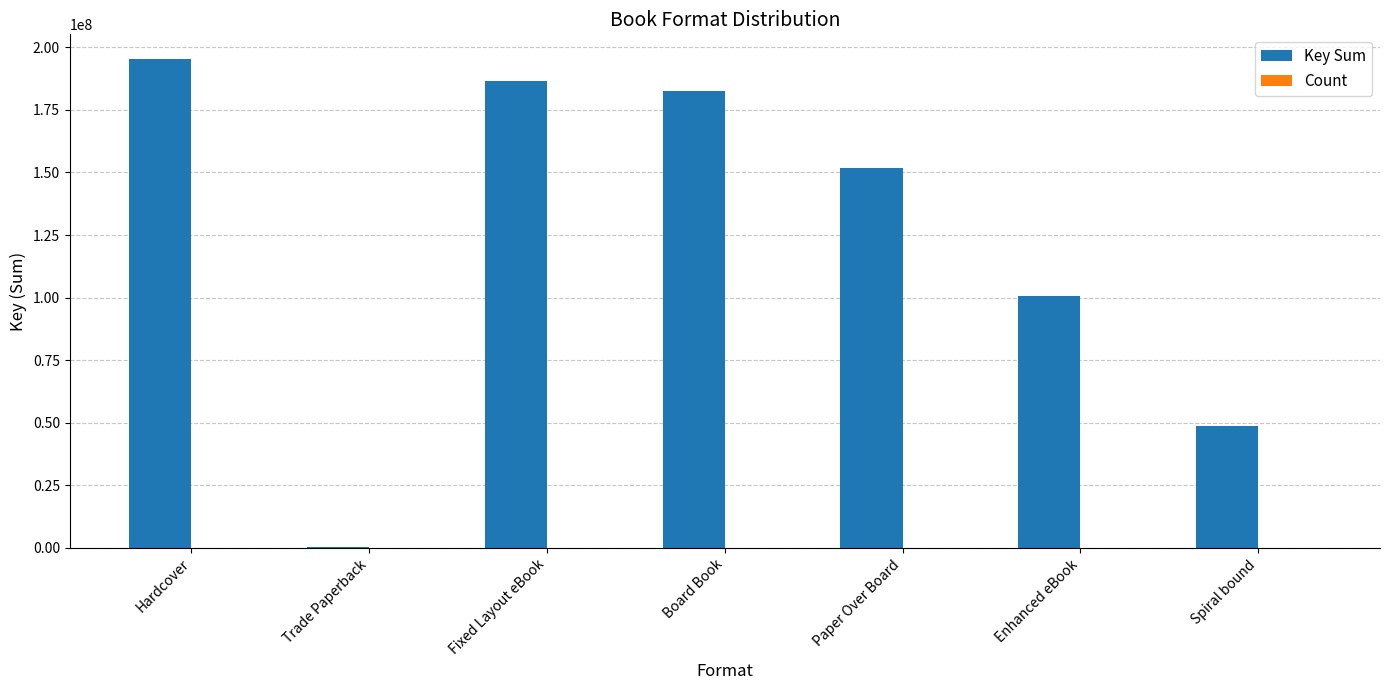

True or false: Key Sum has a value of 48323995 at Fixed Layout eBook.

False